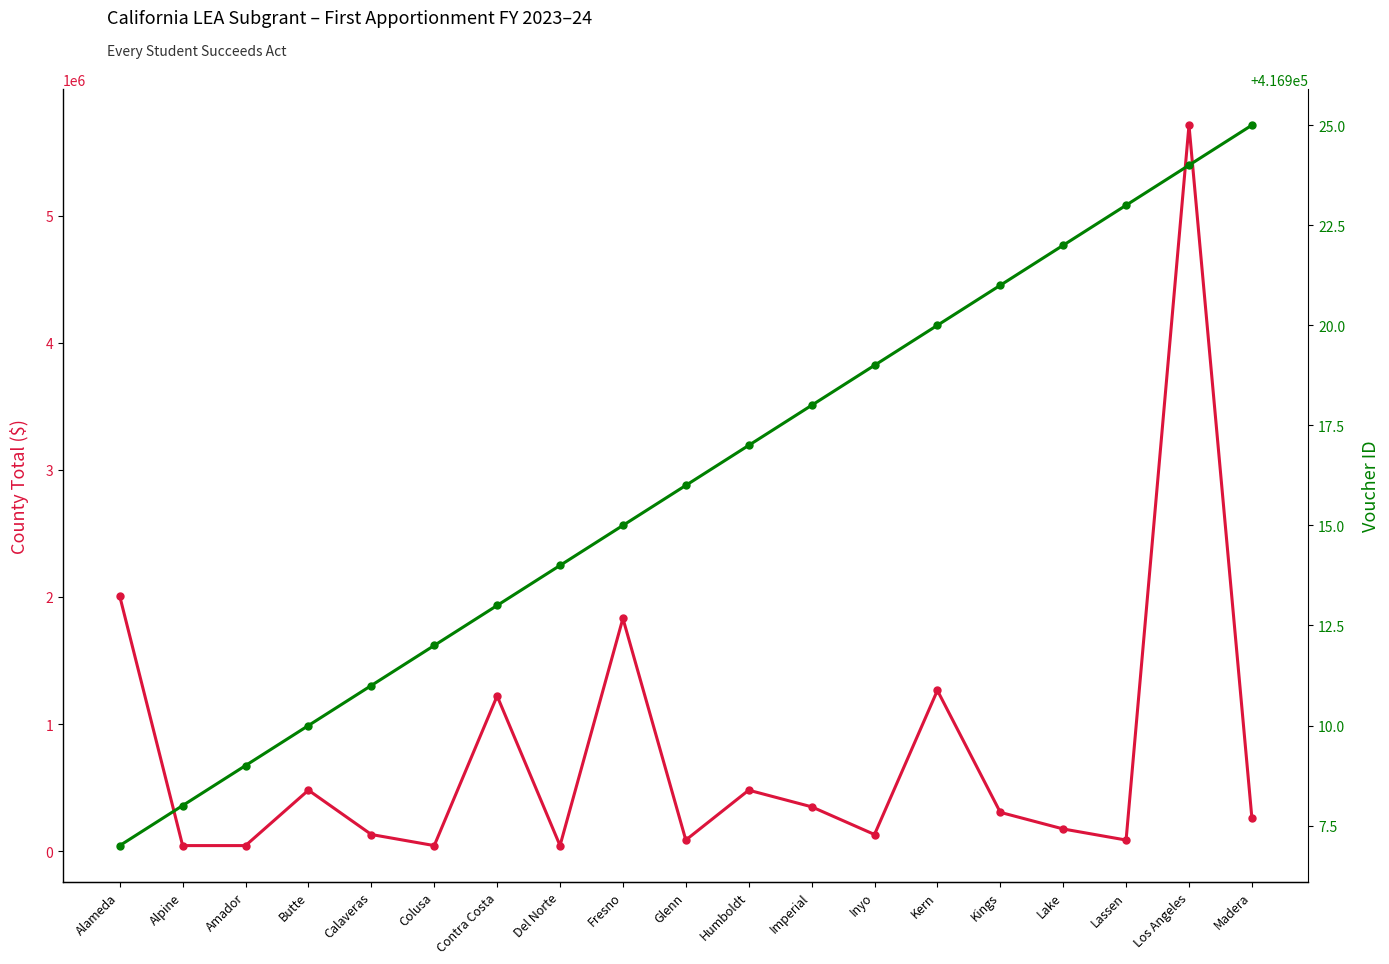

What is the difference between the maximum and second lowest values in the Voucher ID series?

17